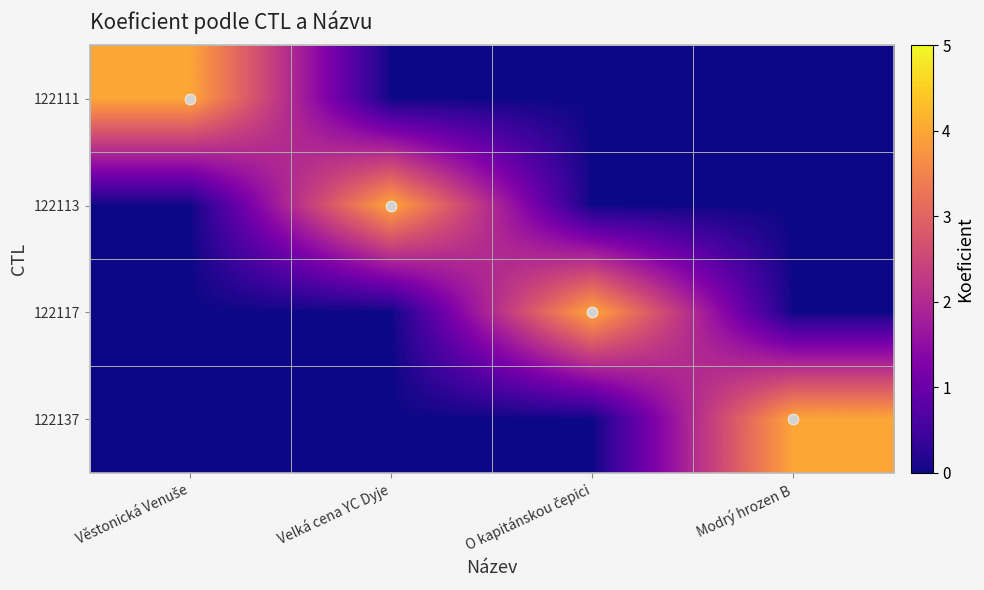

Reading left to right, transcribe all the data shown in this chart.

122111: Věstonická Venuše=4	Velká cena YC Dyje=0	O kapitánskou čepici=0	Modrý hrozen B=0
122113: Věstonická Venuše=0	Velká cena YC Dyje=4	O kapitánskou čepici=0	Modrý hrozen B=0
122117: Věstonická Venuše=0	Velká cena YC Dyje=0	O kapitánskou čepici=4	Modrý hrozen B=0
122137: Věstonická Venuše=0	Velká cena YC Dyje=0	O kapitánskou čepici=0	Modrý hrozen B=4